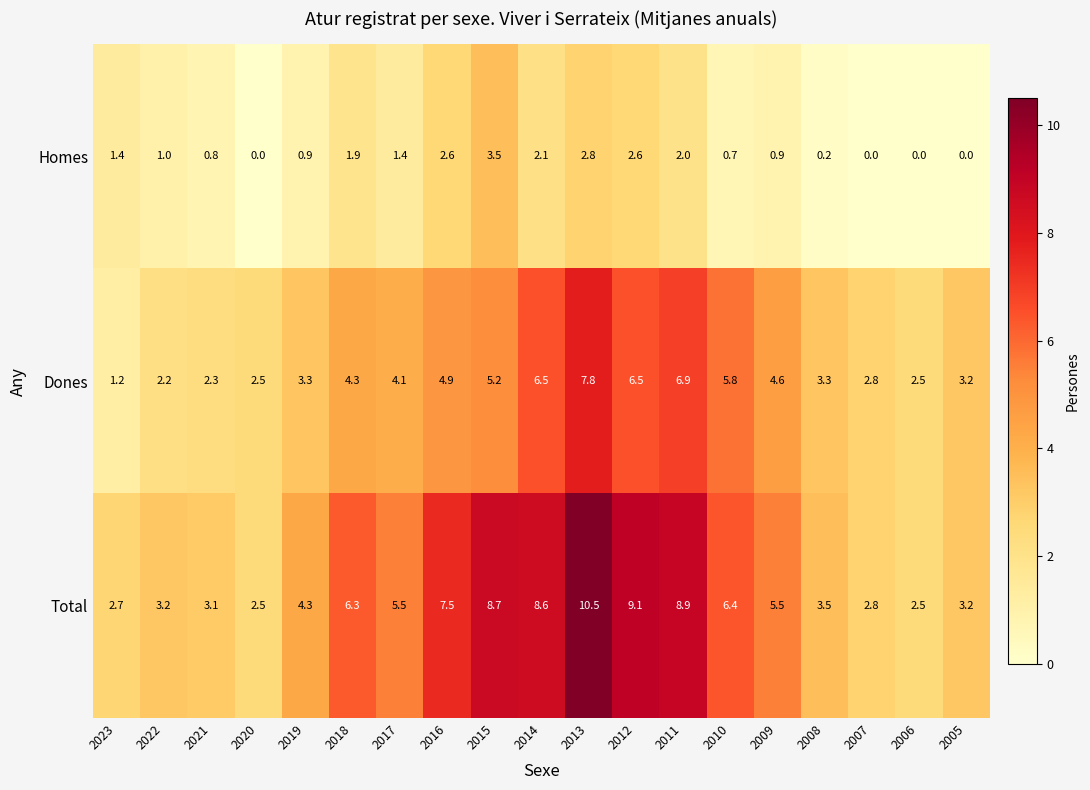

Rank the series by their average value, from highest to lowest.

Total, Dones, Homes